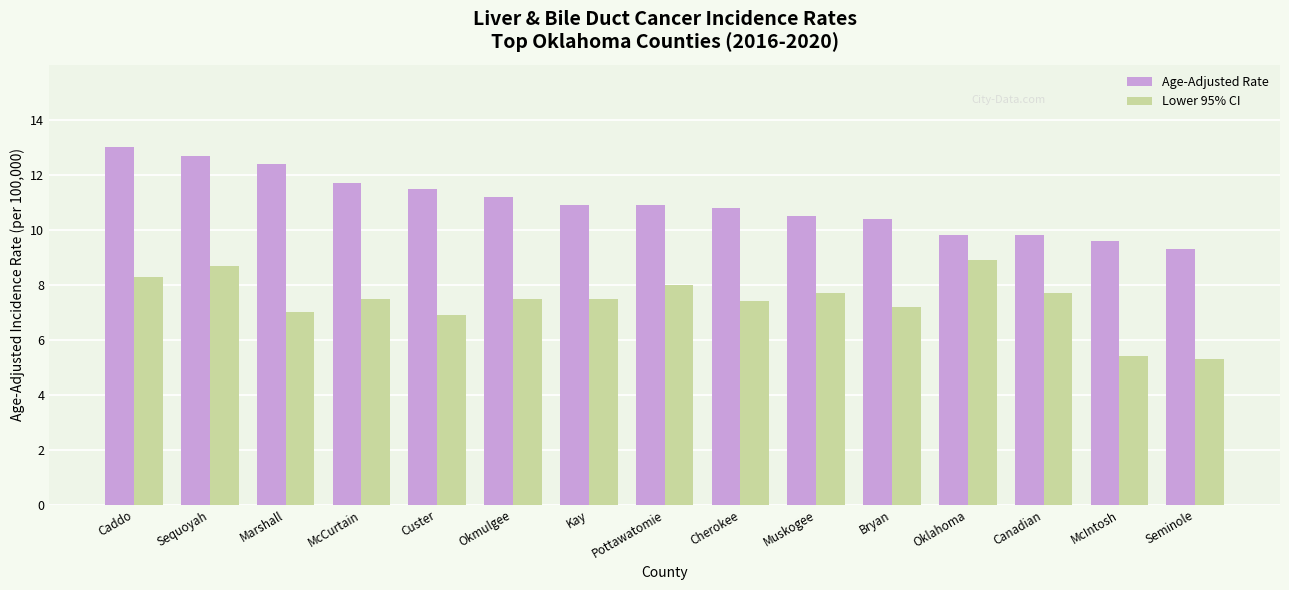

What is the difference between the highest and lowest values at Pottawatomie?

2.9